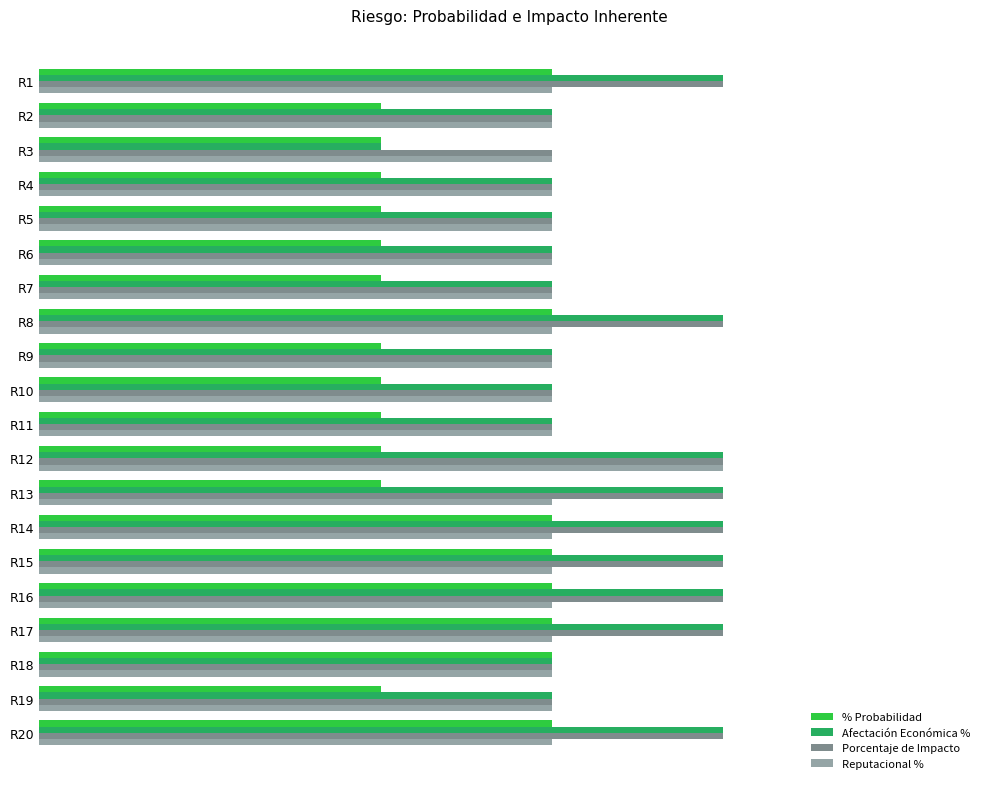

Which series has the largest range (max minus min)?

Afectación Económica %